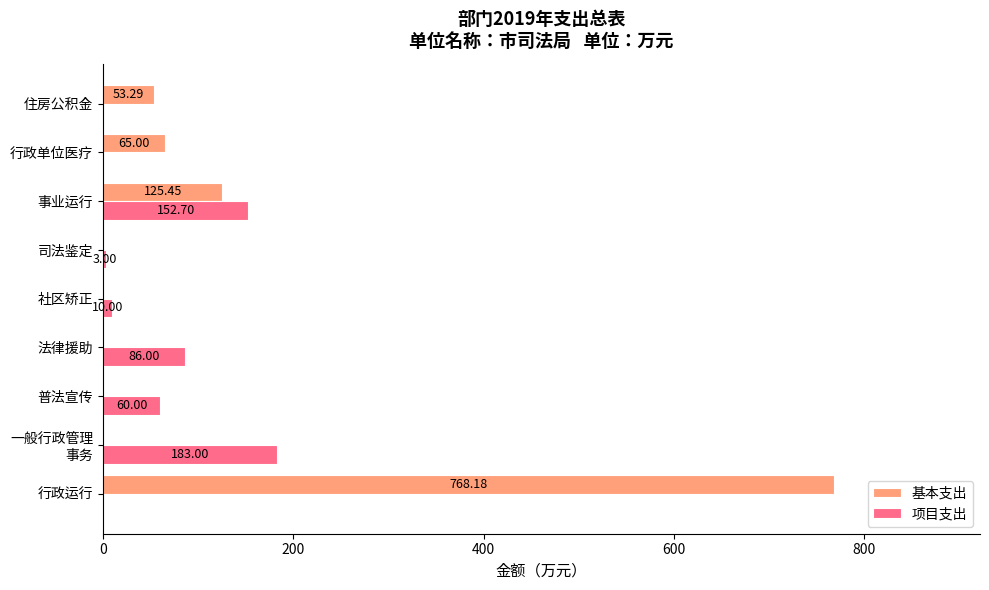

Between 事业运行 and 住房公积金, which series saw the biggest shift?

项目支出